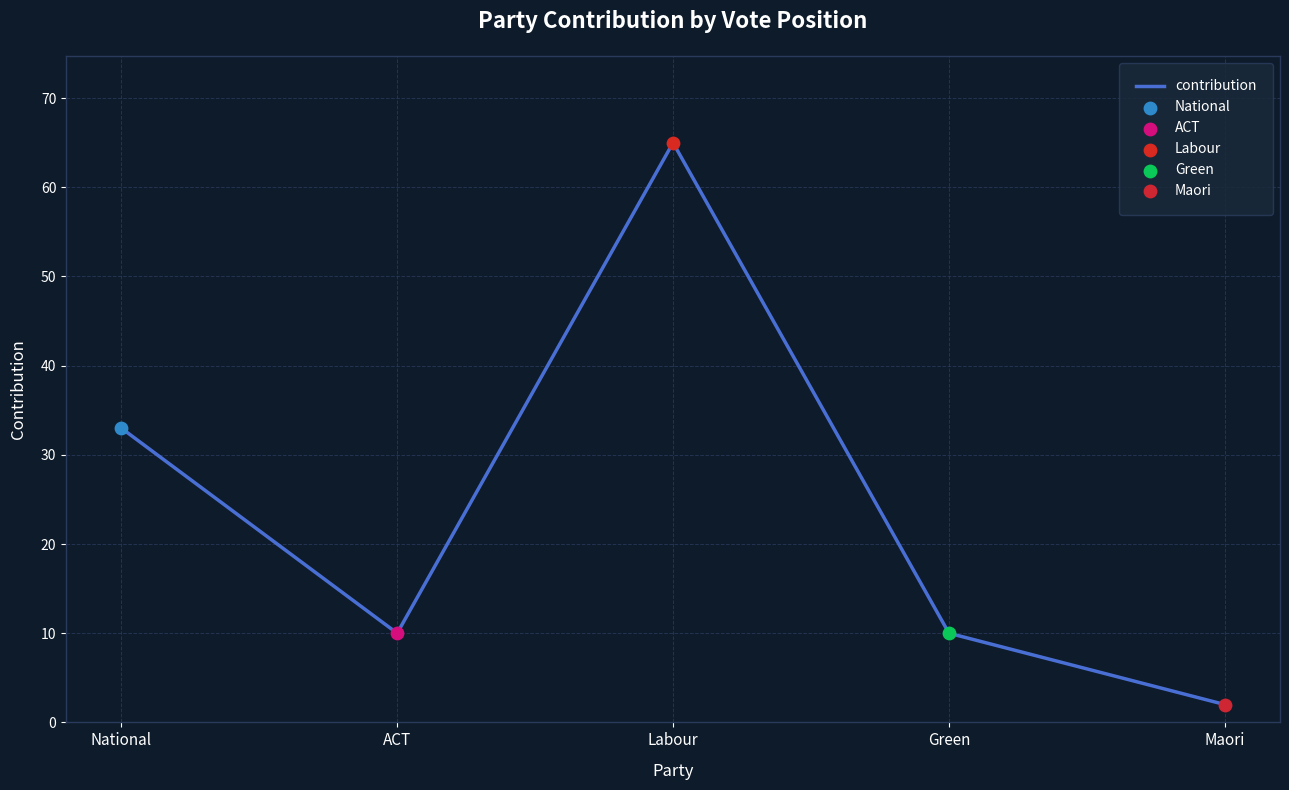

Between Labour and Green, which is larger?

Labour